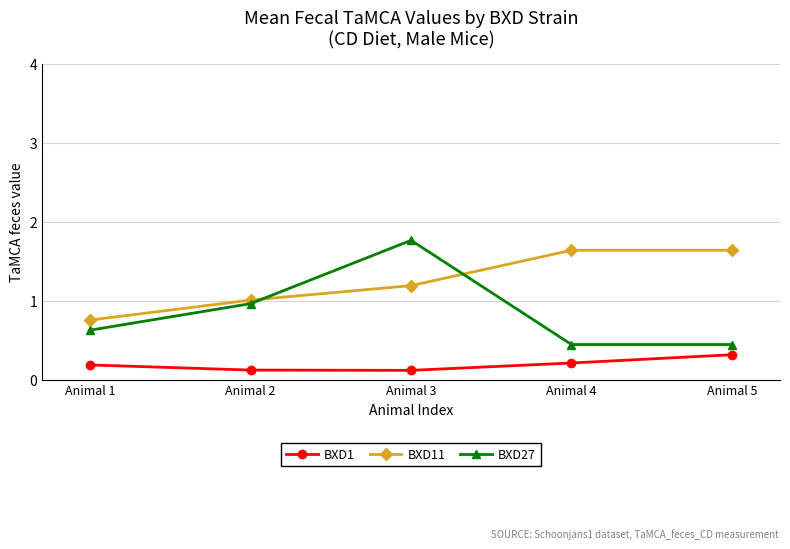

Which series has the largest total across all categories?

BXD11